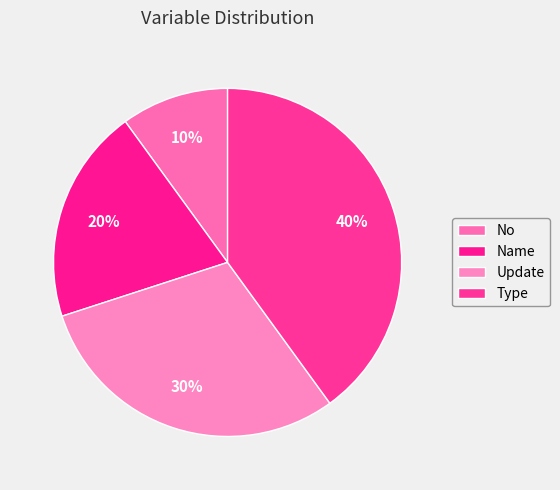

To the nearest percent, what is the combined percentage of Name and Type?

60%